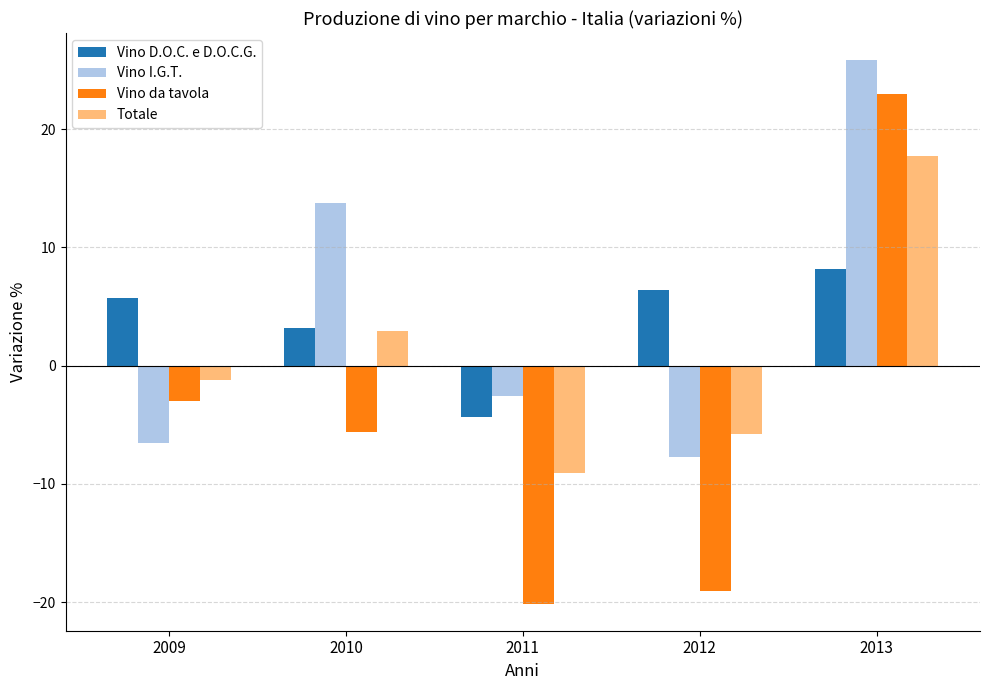

What is the difference between the Totale values at 2009 and 2013?

18.9